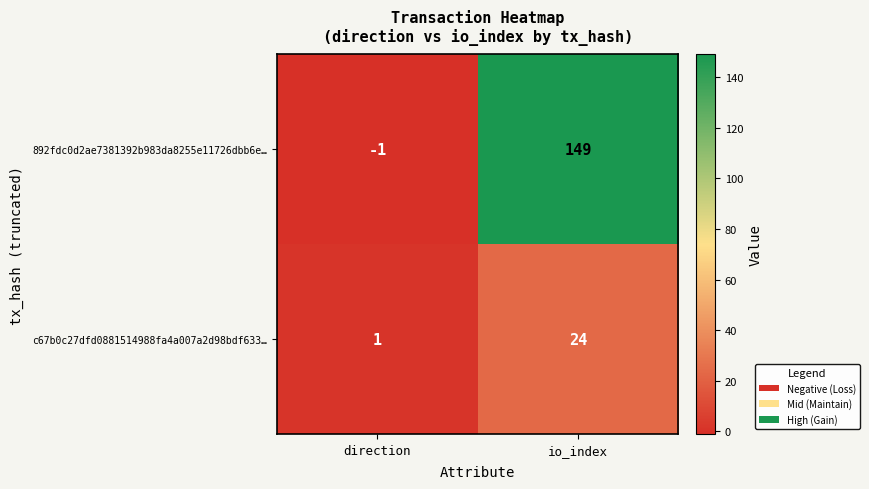

What is the difference between the highest and lowest values at io_index?

125